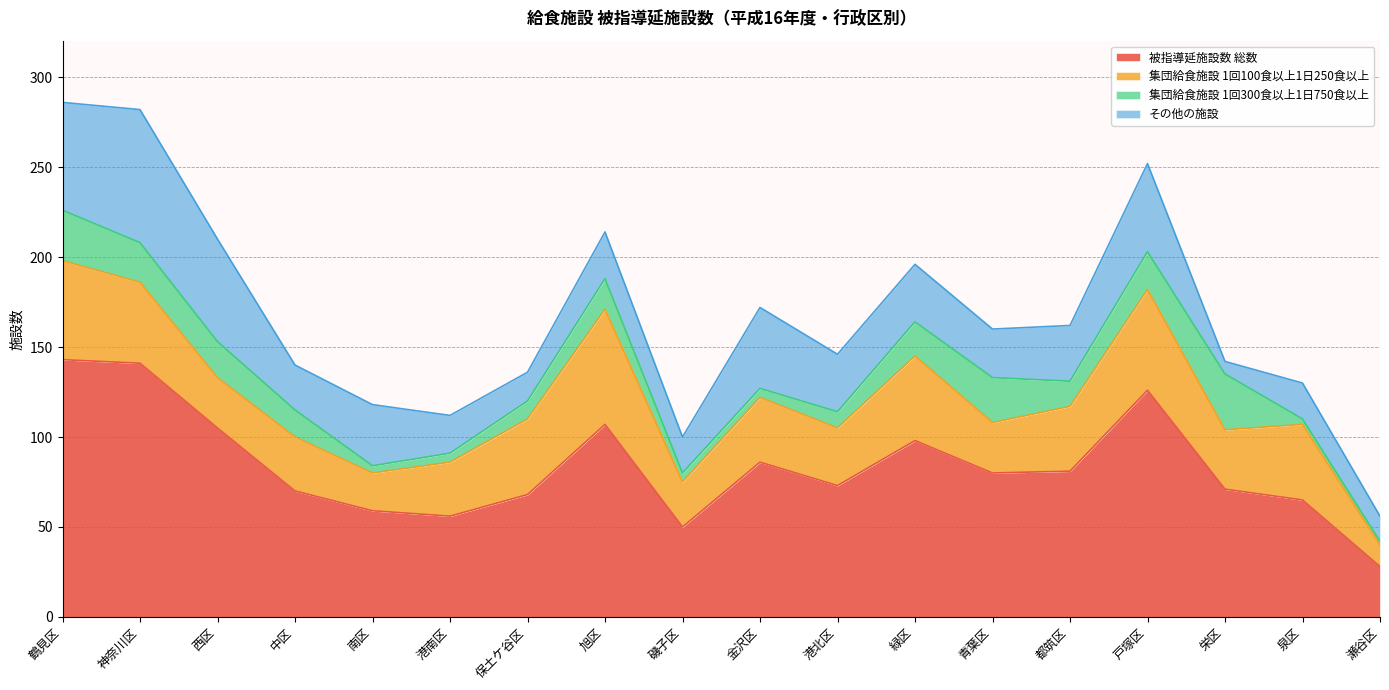

Is the value of 集団給食施設 1回300食以上1日750食以上 at 西区 greater than the value of その他の施設 at 西区?

No